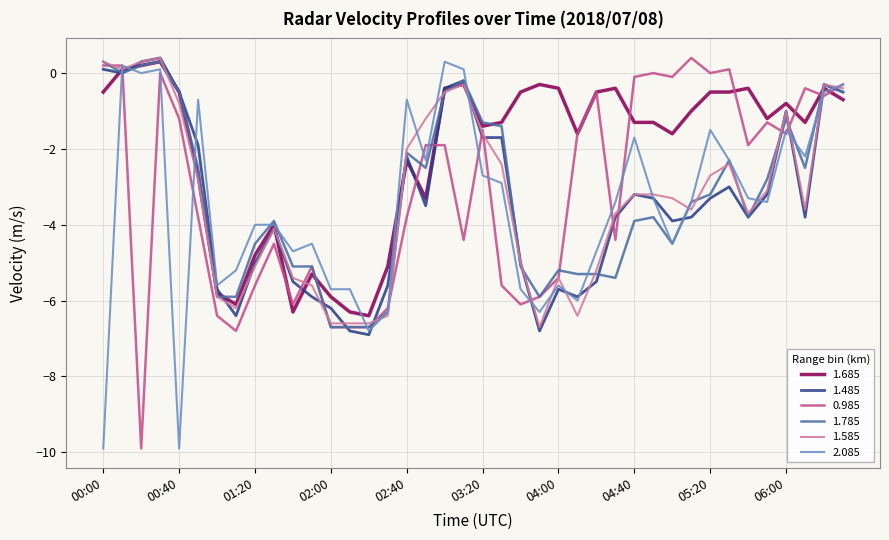

What is the minimum value for 2.085?

-9.9